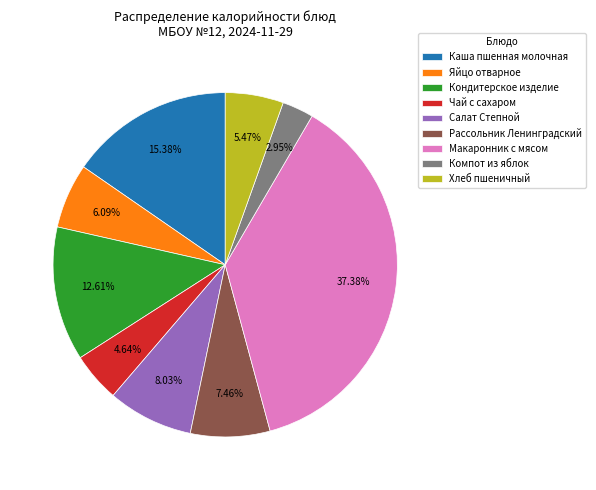

Which slice is the smallest?

Компот из яблок